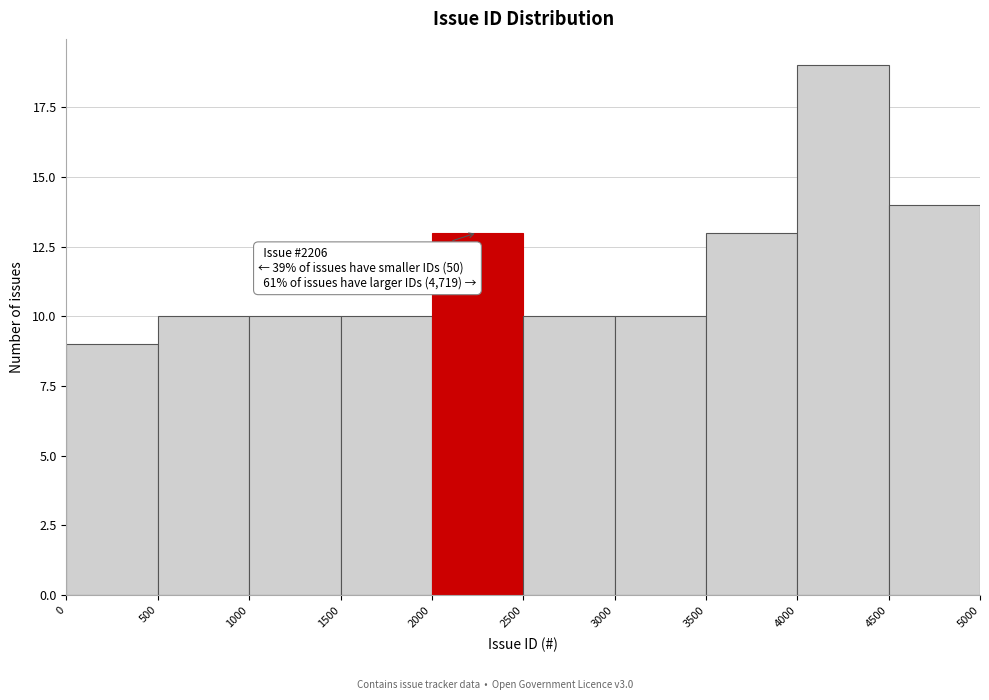

Which range on the x-axis has the tallest bar?

4000 to 4500